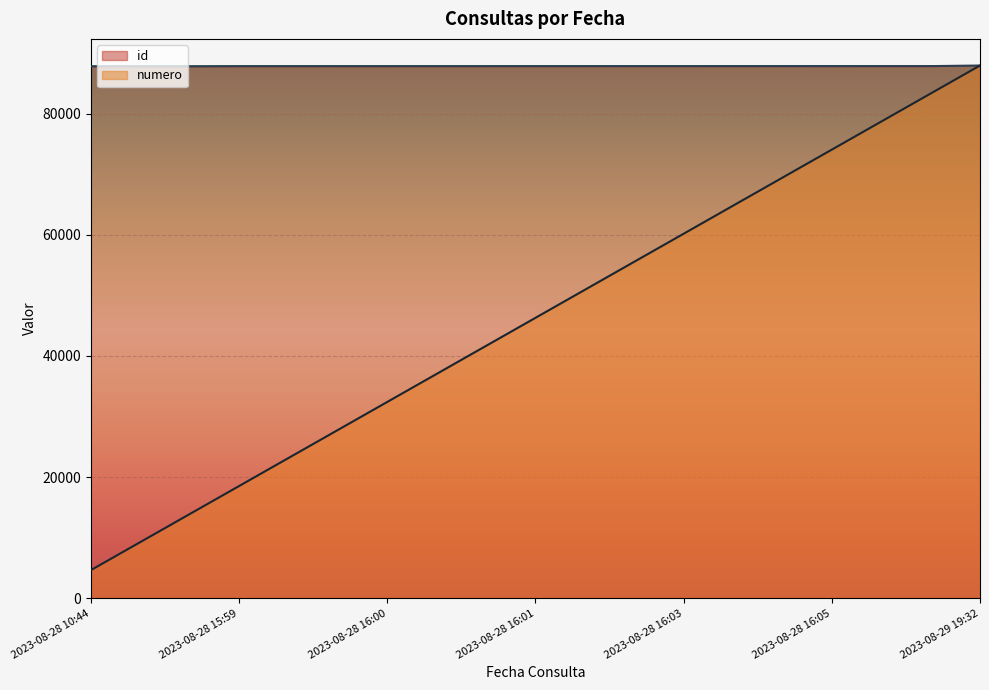

Rank the series by their maximum value, from lowest to highest.

id, numero